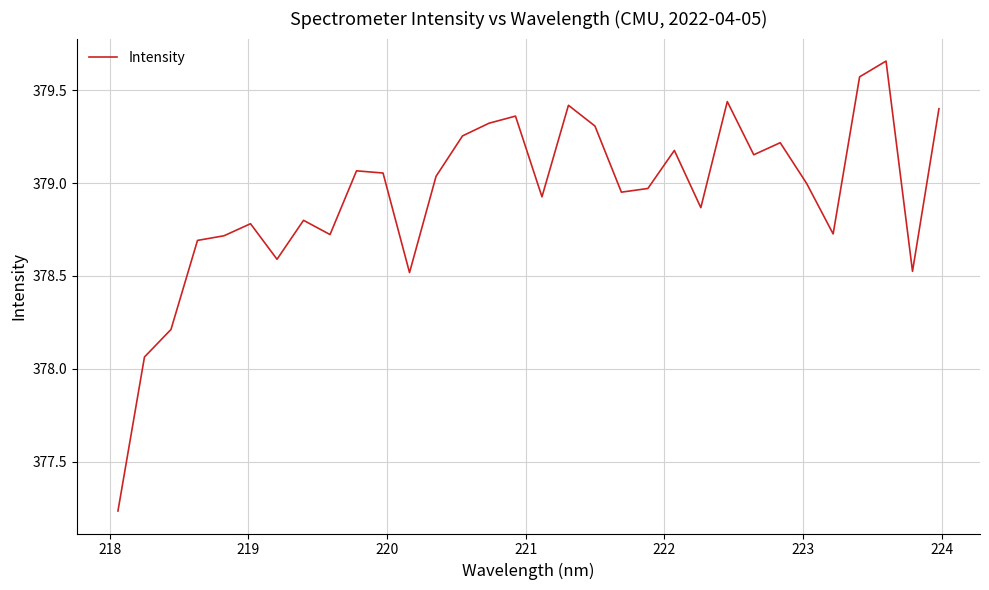

What is the difference between the second highest and second lowest values?

1.5